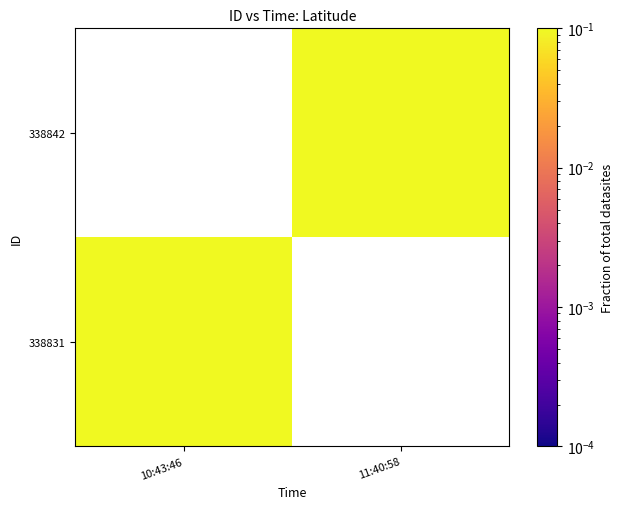

List the series in order of their peak value, highest first.

338831, 338842